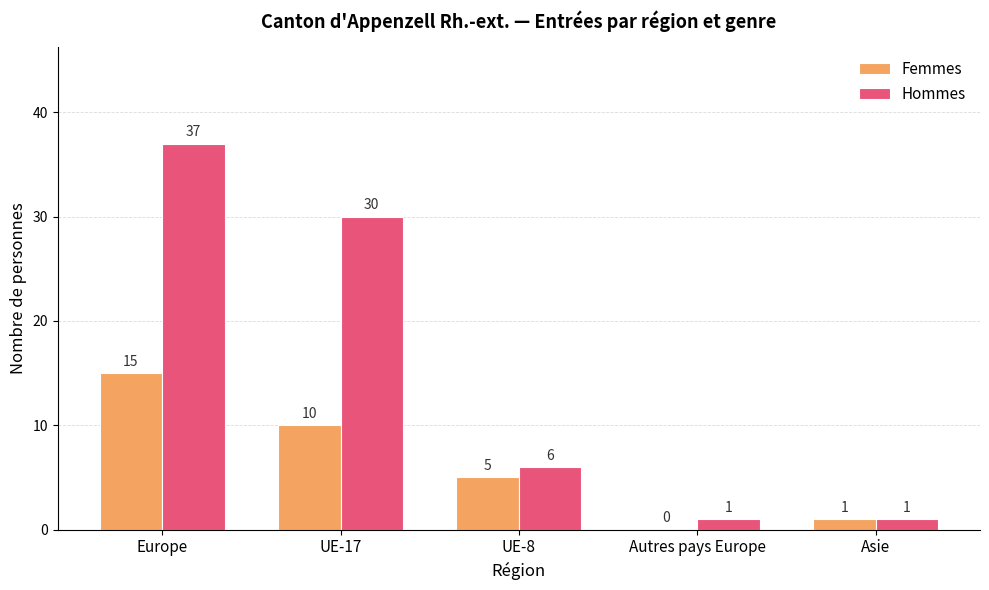

The Hommes series shows 6 at UE-8. True or false?

True